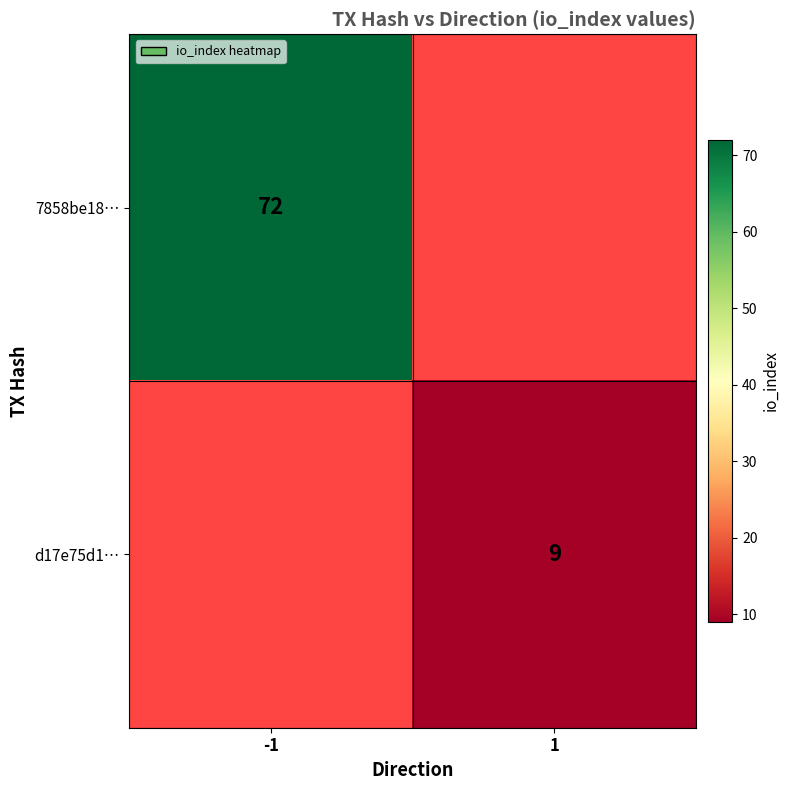

Is the value of 7858be18… at -1 greater than the value of d17e75d1… at 1?

Yes